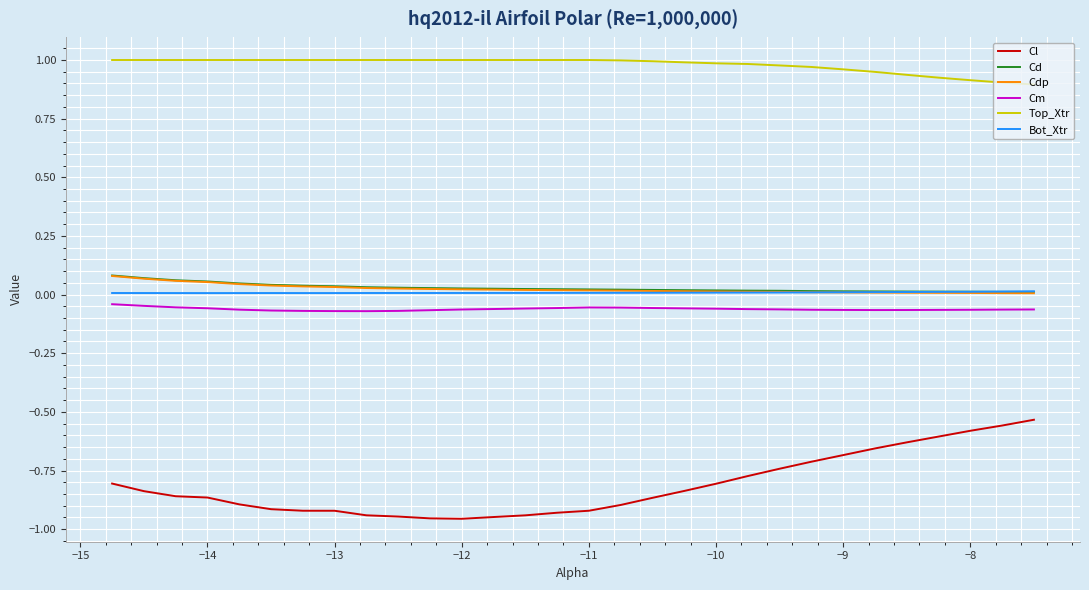

True or false: Top_Xtr and Bot_Xtr intersect in this chart.

False